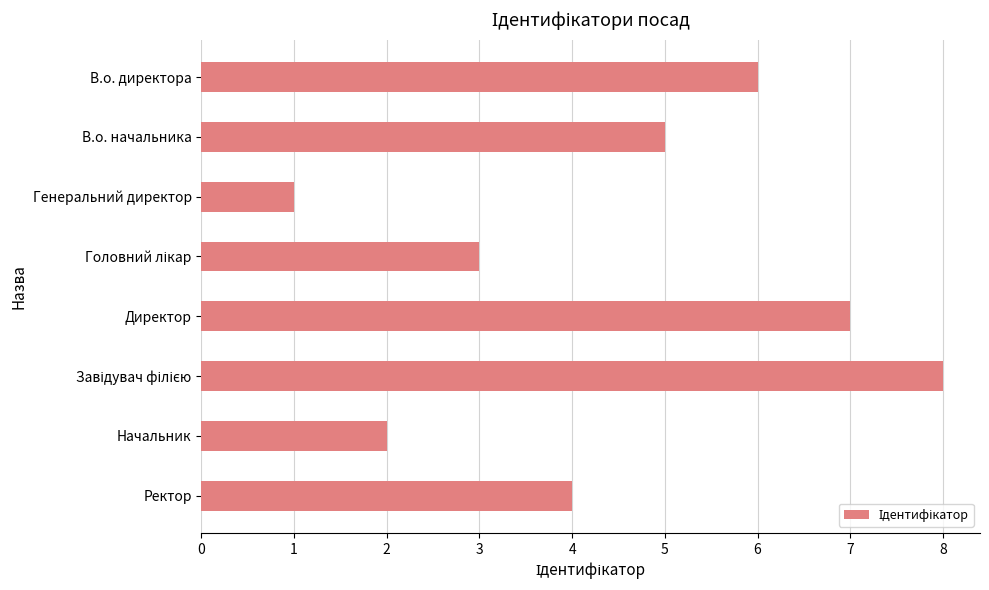

The chart shows a value of 5 at В.о. начальника. True or false?

True